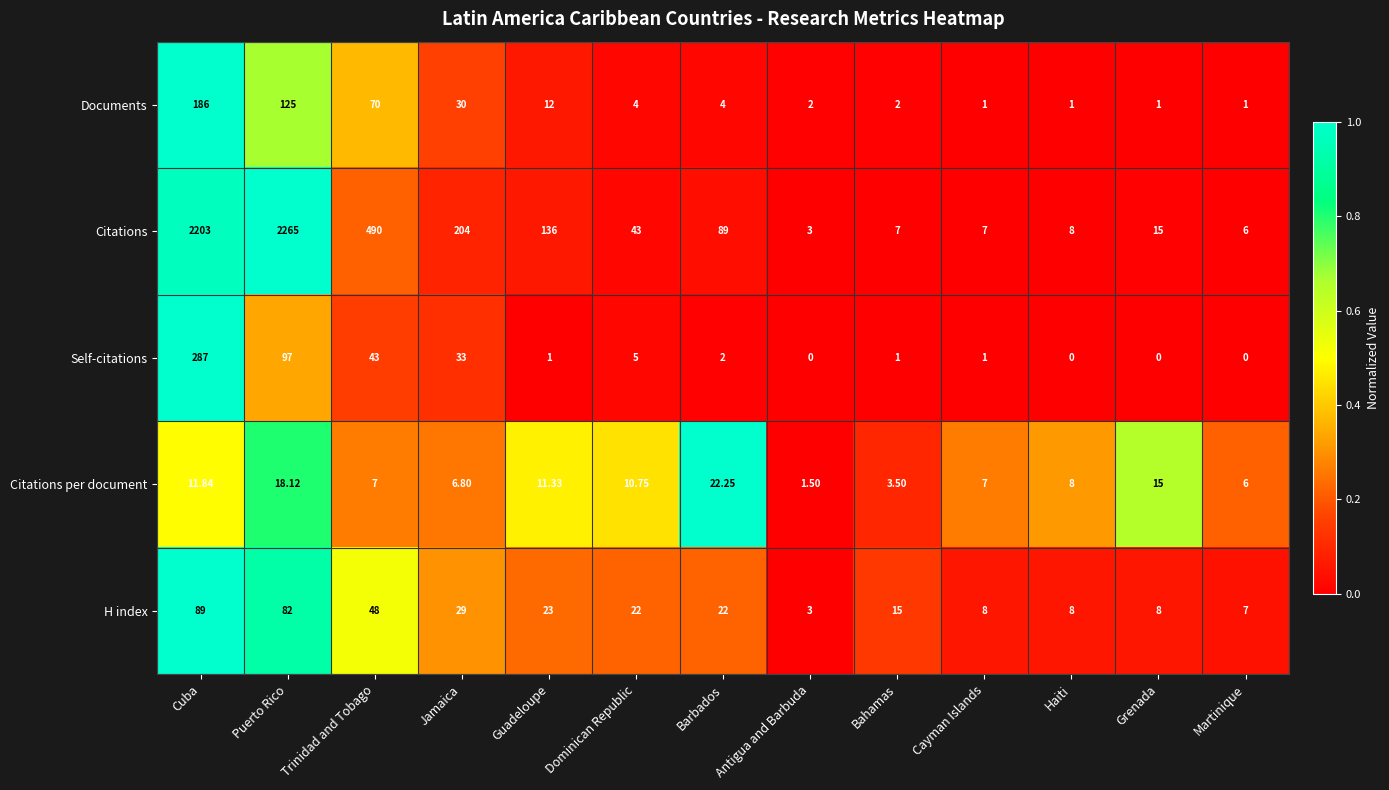

Which series has the widest spread of values?

Citations